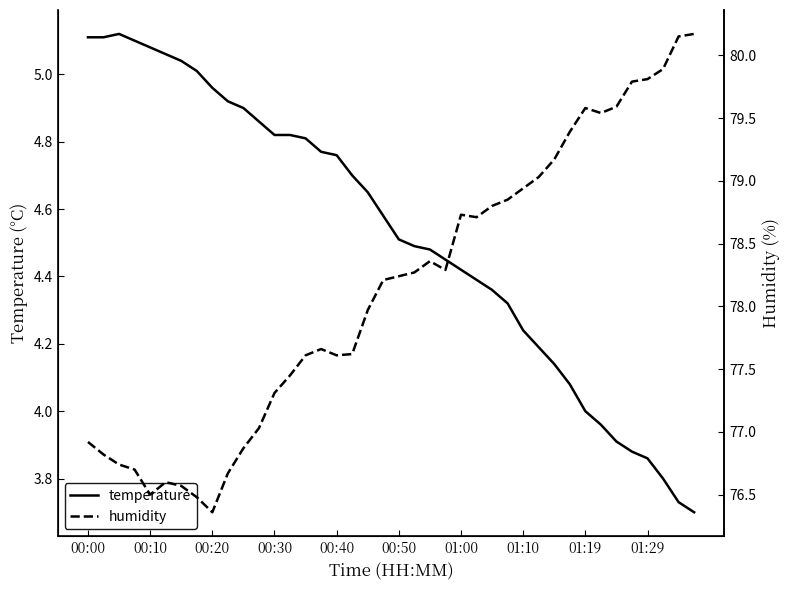

True or false: temperature has a value of 4.0 at 01:19.

True